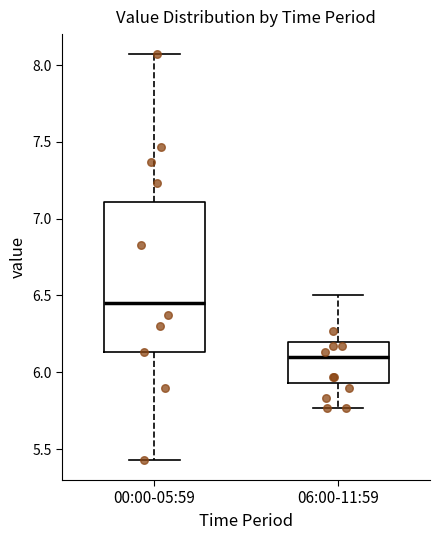

Reading left to right, read every box against the y-axis: the position of its median line, the range the box covers, and the ends of its whiskers. The values are not printed on the chart, so give them approximately, as read against the axis.

00:00-05:59: median 6.45, box 6.15 to 7.10, whiskers 5.45 to 8.05
06:00-11:59: median 6.10, box 5.95 to 6.20, whiskers 5.75 to 6.50